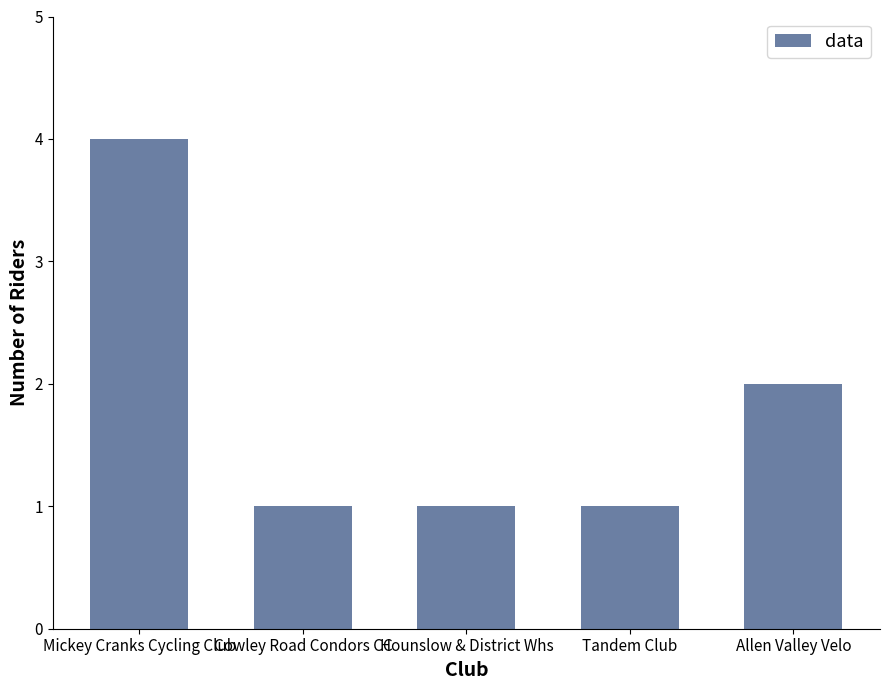

Reading right to left, extract all data points from this chart.

2	1	1	1	4